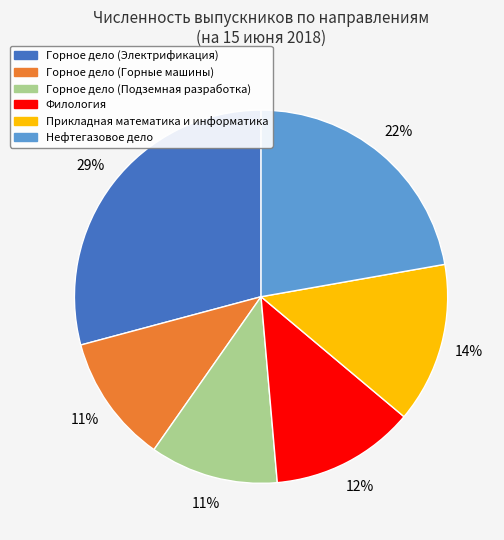

Which category has the biggest portion of the pie?

Горное дело (Электрификация)